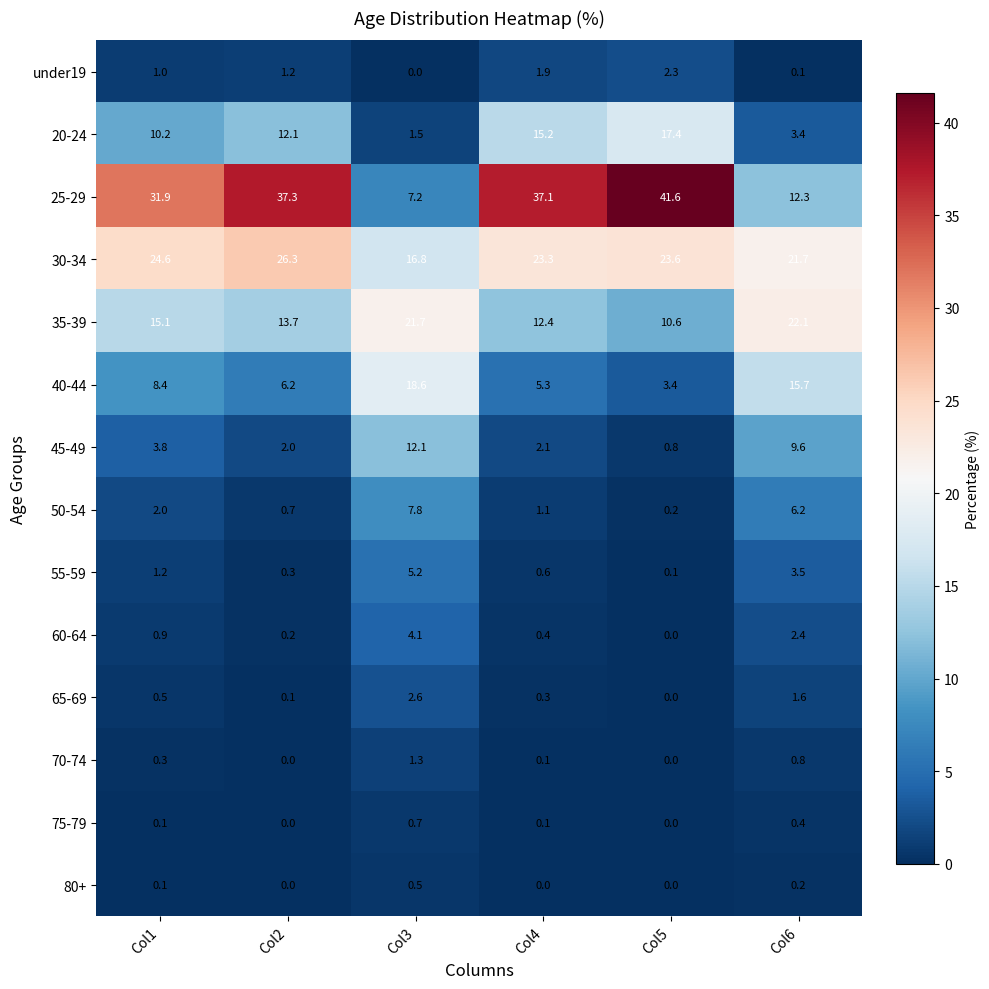

Is it true that 30-34 equals 23.6 at Col5?

True